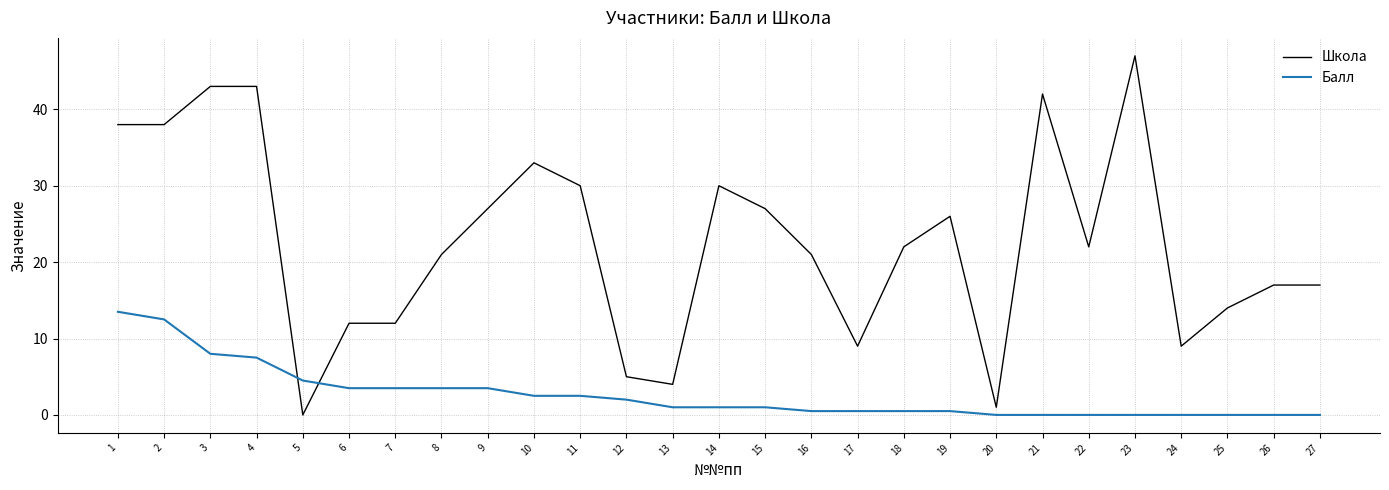

What are all the series names shown in the legend?

Школа, Балл